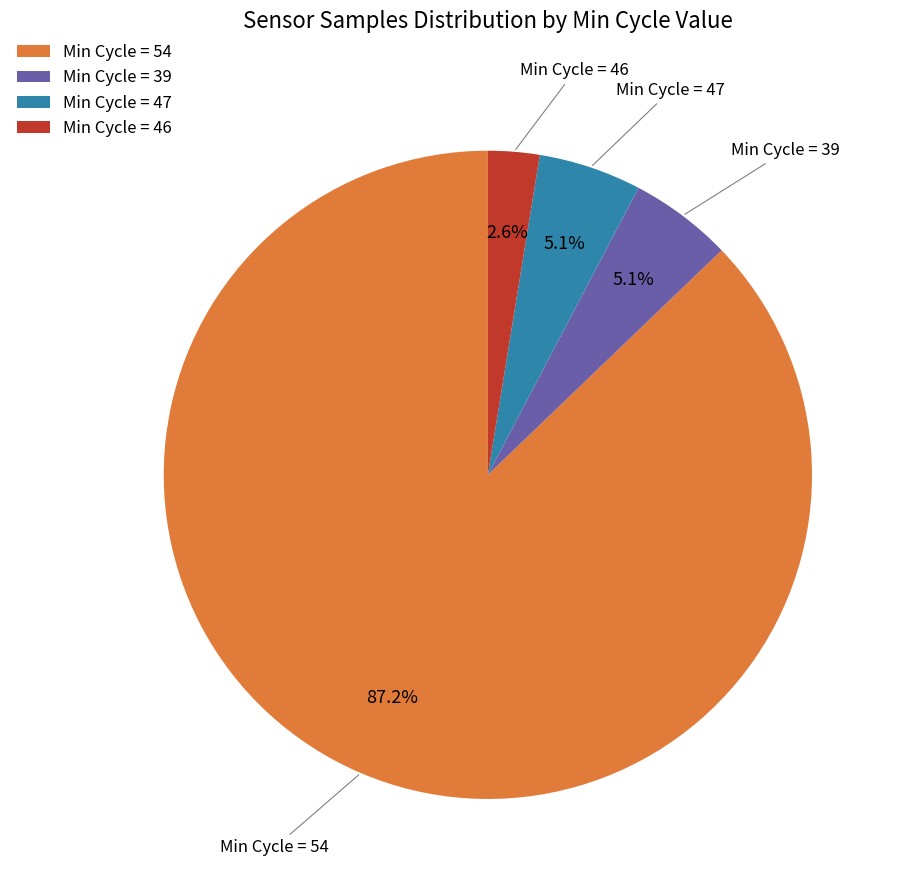

What portion of the pie excludes Min Cycle = 39?

94.9%